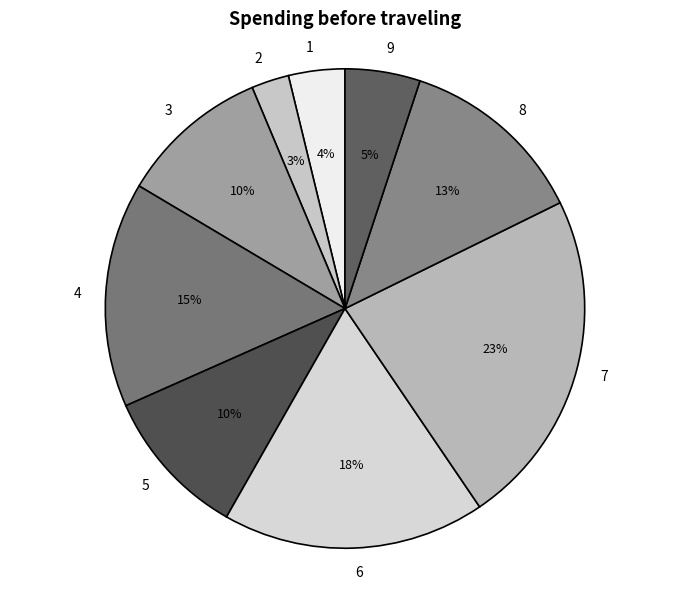

Does any single category account for the majority?

No